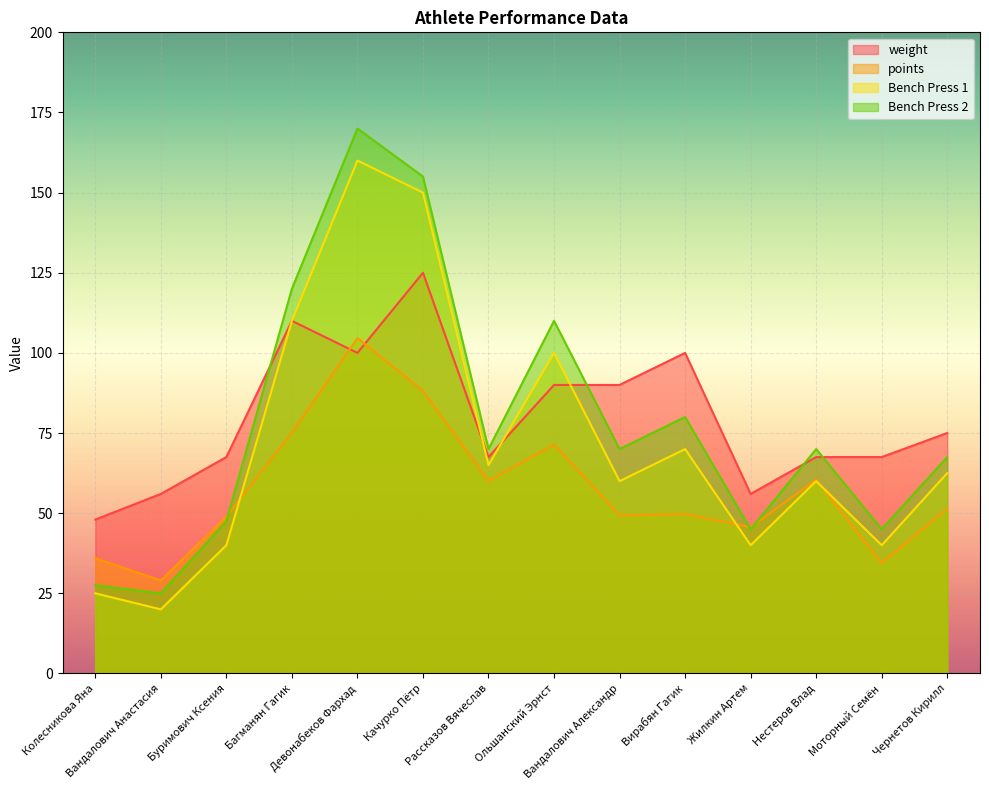

True or false: points has a value of 75.1 at Багманян Гагик.

True